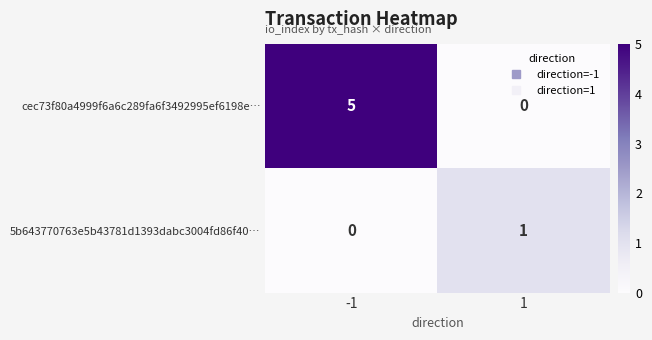

Is it true that cec73f80a4999f6a6c289fa6f3492995ef6198e… equals 7 at -1?

False